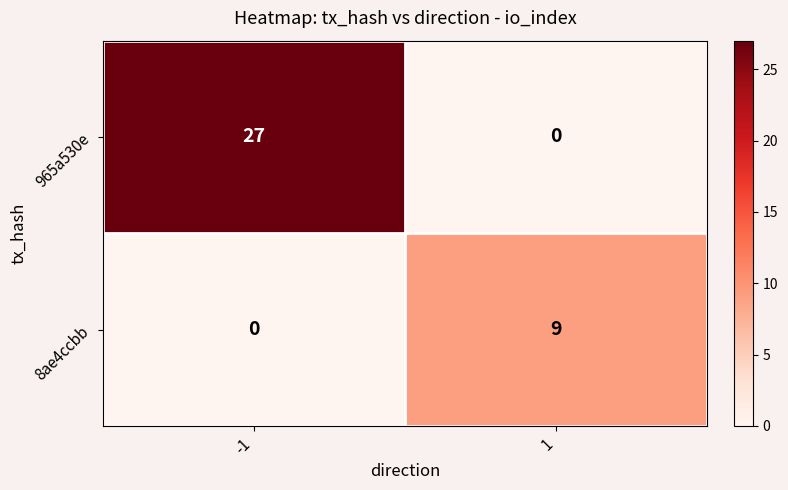

How many data points does each series have?

2